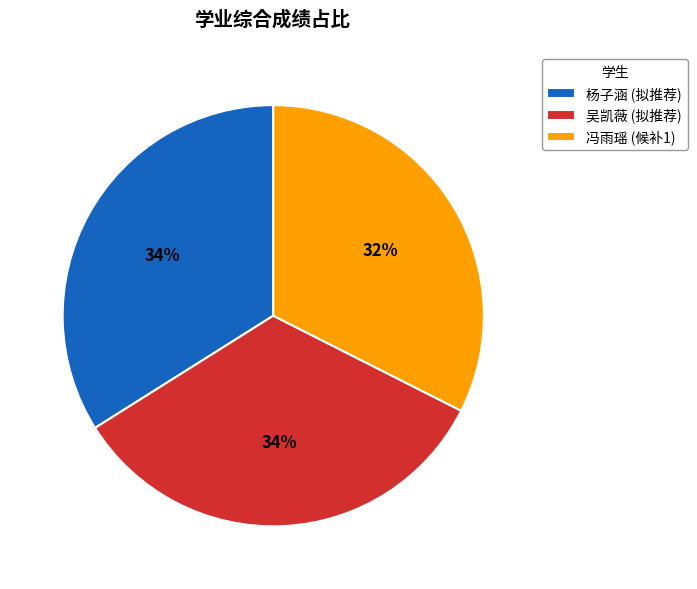

Is there any slice that represents more than half of the pie?

No